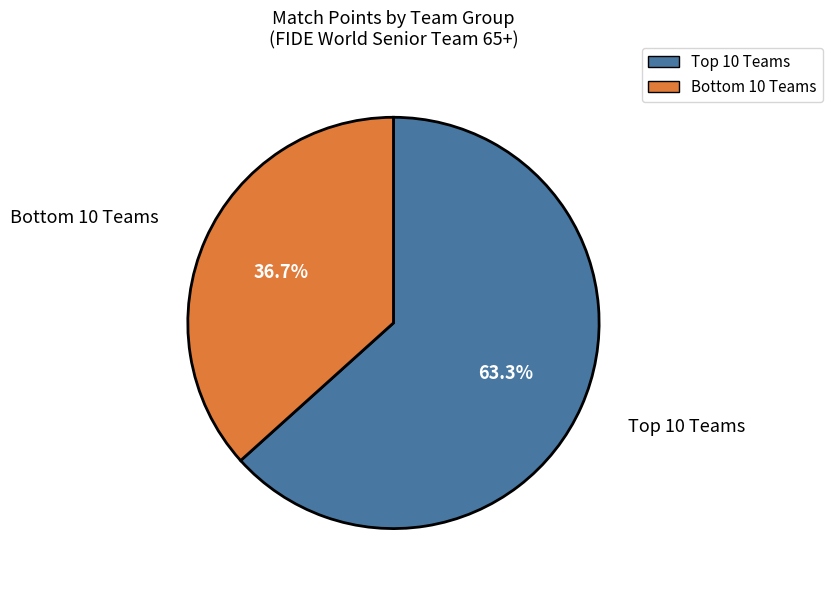

Is there a majority slice in this chart?

Yes